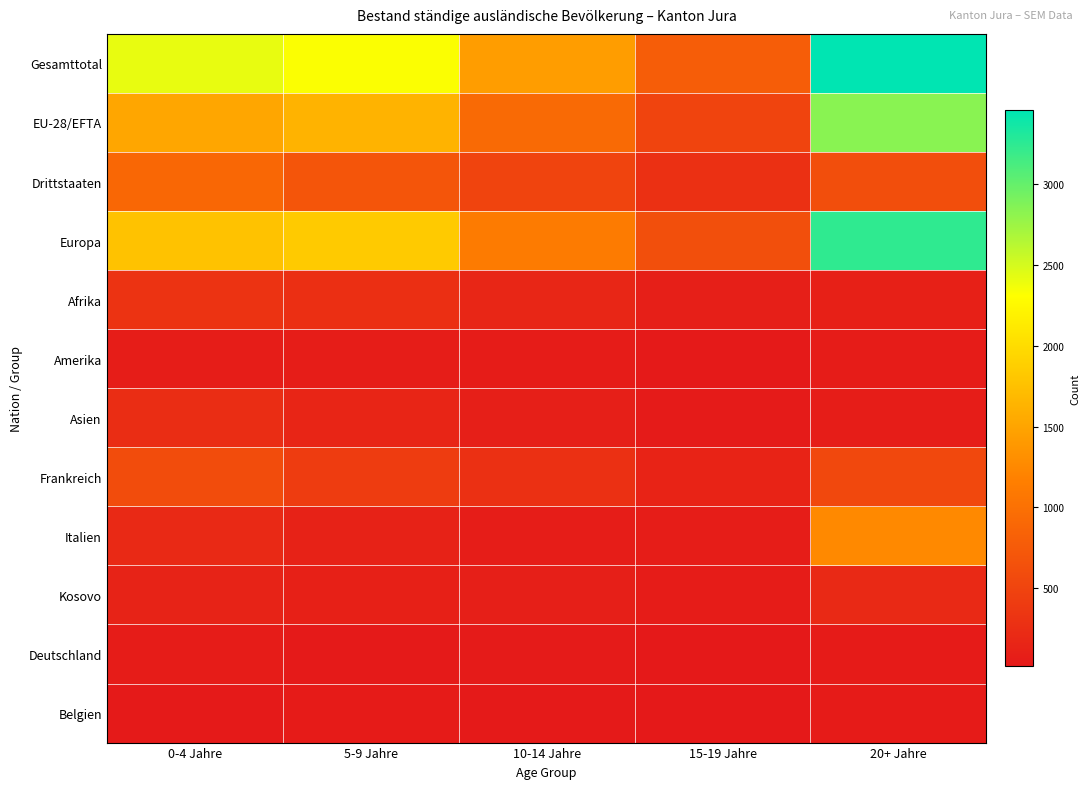

Reading left to right, what are all the values shown in this chart?

Gesamttotal: 0-4 Jahre=2414	5-9 Jahre=2325	10-14 Jahre=1429	15-19 Jahre=788	20+ Jahre=3456
EU-28/EFTA: 0-4 Jahre=1516	5-9 Jahre=1633	10-14 Jahre=932	15-19 Jahre=508	20+ Jahre=2835
Drittstaaten: 0-4 Jahre=898	5-9 Jahre=692	10-14 Jahre=497	15-19 Jahre=280	20+ Jahre=621
Europa: 0-4 Jahre=1766	5-9 Jahre=1834	10-14 Jahre=1116	15-19 Jahre=629	20+ Jahre=3238
Afrika: 0-4 Jahre=319	5-9 Jahre=269	10-14 Jahre=160	15-19 Jahre=89	20+ Jahre=100
Amerika: 0-4 Jahre=70	5-9 Jahre=65	10-14 Jahre=55	15-19 Jahre=29	20+ Jahre=54
Asien: 0-4 Jahre=252	5-9 Jahre=156	10-14 Jahre=90	15-19 Jahre=39	20+ Jahre=63
Frankreich: 0-4 Jahre=592	5-9 Jahre=415	10-14 Jahre=283	15-19 Jahre=138	20+ Jahre=542
Italien: 0-4 Jahre=200	5-9 Jahre=123	10-14 Jahre=71	15-19 Jahre=60	20+ Jahre=1259
Kosovo: 0-4 Jahre=127	5-9 Jahre=102	10-14 Jahre=88	15-19 Jahre=52	20+ Jahre=203
Deutschland: 0-4 Jahre=55	5-9 Jahre=27	10-14 Jahre=39	15-19 Jahre=22	20+ Jahre=49
Belgien: 0-4 Jahre=38	5-9 Jahre=46	10-14 Jahre=34	15-19 Jahre=18	20+ Jahre=48